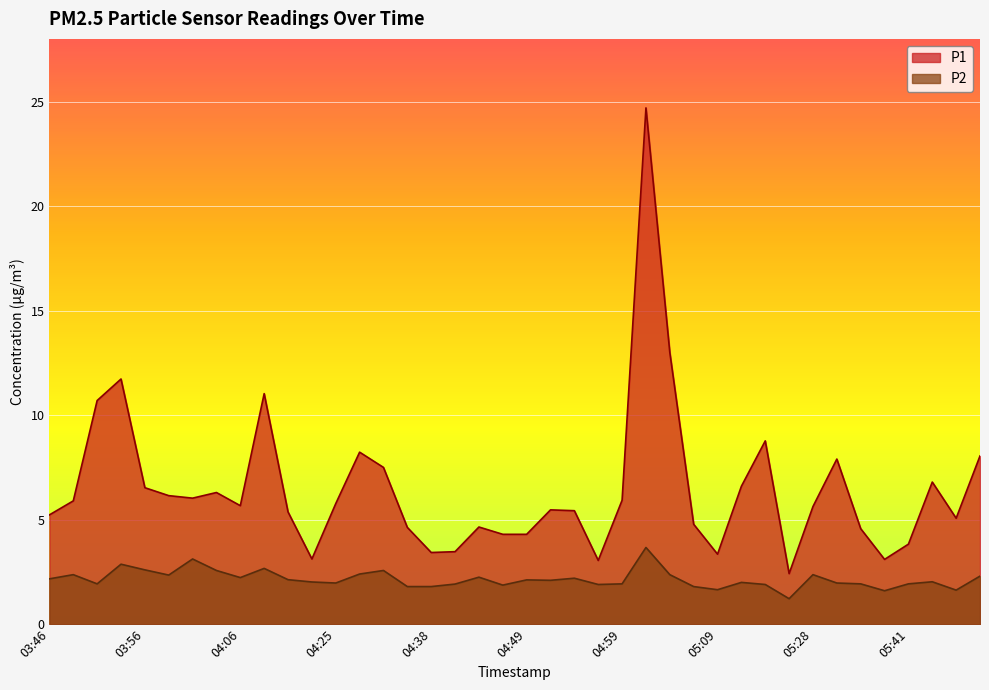

Reading left to right, list all the values displayed in this chart.

P1: 03:46=5.2	03:48=5.9	03:51=10.7	03:53=11.7	03:56=6.5	03:58=6.2	04:01=6.0	04:03=6.3	04:06=5.7	04:09=11.0	04:14=5.4	04:22=3.1	04:25=5.8	04:28=8.2	04:33=7.5	04:36=4.6	04:38=3.4	04:41=3.5	04:43=4.7	04:46=4.3	04:49=4.3	04:51=5.5	04:54=5.4	04:56=3.0	04:59=5.9	05:02=24.7	05:04=13.0	05:07=4.8	05:09=3.4	05:17=6.6	05:20=8.8	05:22=2.4	05:28=5.6	05:30=7.9	05:33=4.6	05:35=3.1	05:41=3.8	05:44=6.8	05:46=5.1	05:49=8.1
P2: 03:46=2.2	03:48=2.4	03:51=1.9	03:53=2.9	03:56=2.6	03:58=2.4	04:01=3.1	04:03=2.6	04:06=2.2	04:09=2.7	04:14=2.1	04:22=2.0	04:25=2.0	04:28=2.4	04:33=2.6	04:36=1.8	04:38=1.8	04:41=1.9	04:43=2.2	04:46=1.9	04:49=2.1	04:51=2.1	04:54=2.2	04:56=1.9	04:59=1.9	05:02=3.7	05:04=2.4	05:07=1.8	05:09=1.6	05:17=2.0	05:20=1.9	05:22=1.2	05:28=2.4	05:30=2.0	05:33=1.9	05:35=1.6	05:41=1.9	05:44=2.0	05:46=1.6	05:49=2.3